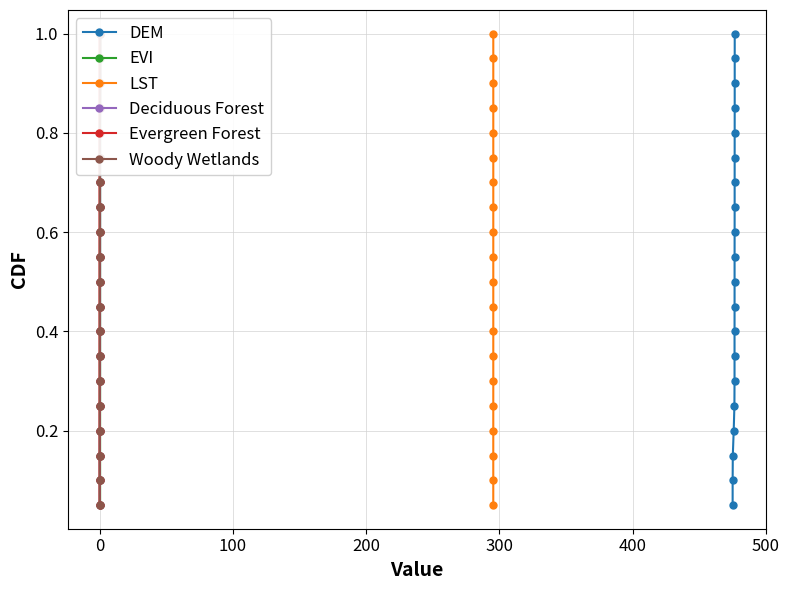

Reading left to right, what are all the values shown in this chart?

DEM: 0.1	0.1	0.1	0.2	0.2	0.3	0.3	0.4	0.5	0.5	0.6	0.6	0.7	0.7	0.8	0.8	0.8	0.9	0.9	1.0
EVI: 0.1	0.1	0.1	0.2	0.2	0.3	0.3	0.4	0.5	0.5	0.6	0.6	0.7	0.7	0.8	0.8	0.8	0.9	0.9	1.0
LST: 0.1	0.1	0.1	0.2	0.2	0.3	0.3	0.4	0.5	0.5	0.6	0.6	0.7	0.7	0.8	0.8	0.8	0.9	0.9	1.0
Deciduous Forest: 0.1	0.1	0.1	0.2	0.2	0.3	0.3	0.4	0.5	0.5	0.6	0.6	0.7	0.7	0.8	0.8	0.8	0.9	0.9	1.0
Evergreen Forest: 0.1	0.1	0.1	0.2	0.2	0.3	0.3	0.4	0.5	0.5	0.6	0.6	0.7	0.7	0.8	0.8	0.8	0.9	0.9	1.0
Woody Wetlands: 0.1	0.1	0.1	0.2	0.2	0.3	0.3	0.4	0.5	0.5	0.6	0.6	0.7	0.7	0.8	0.8	0.8	0.9	0.9	1.0